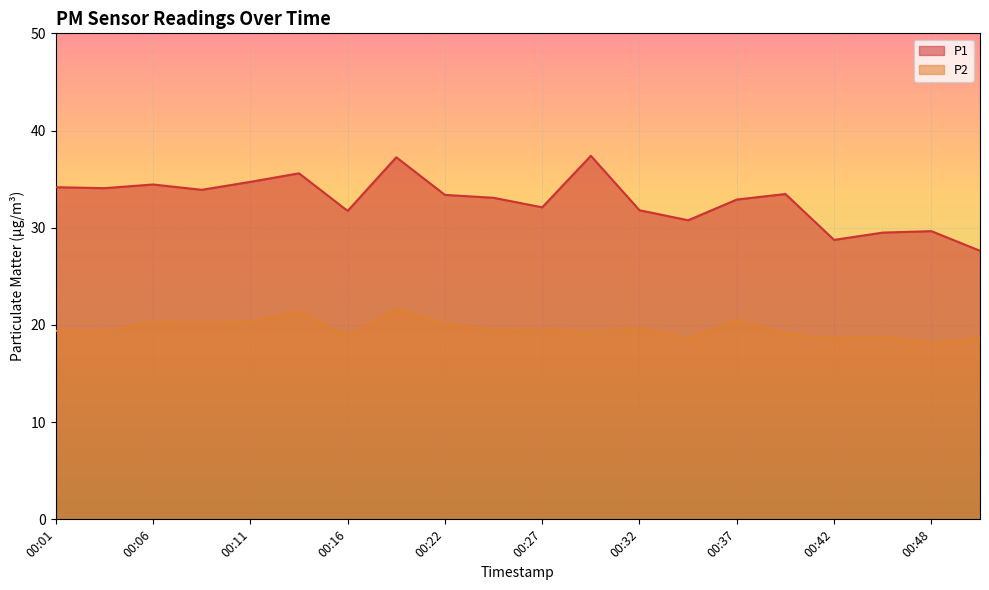

Between 00:11 and 00:29, which series saw the biggest shift?

P1